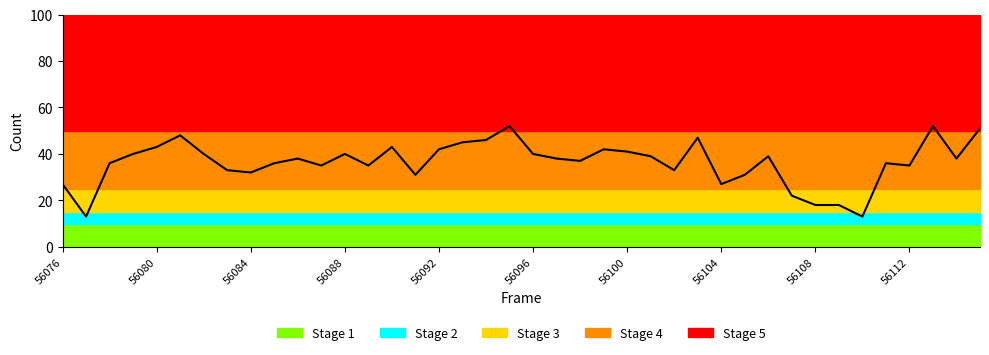

What is the average value of the Stage 5 series?

50